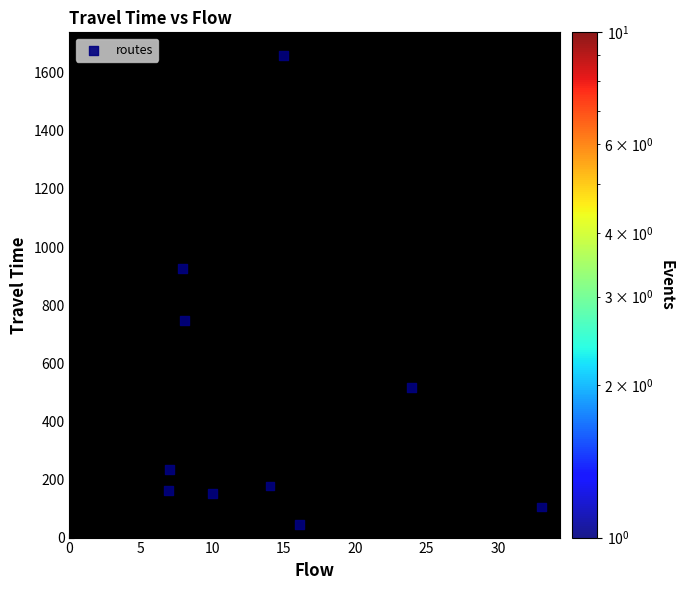

What Y value in the scatter plot is closest to 850?

925.6